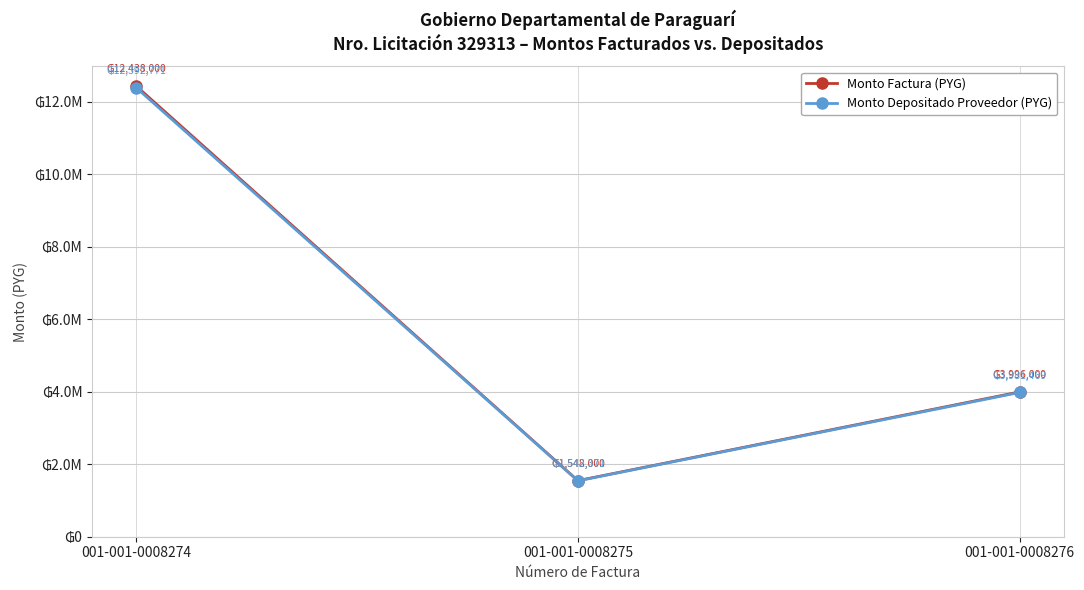

What are all the series names shown in the legend?

Monto Factura (PYG), Monto Depositado Proveedor (PYG)